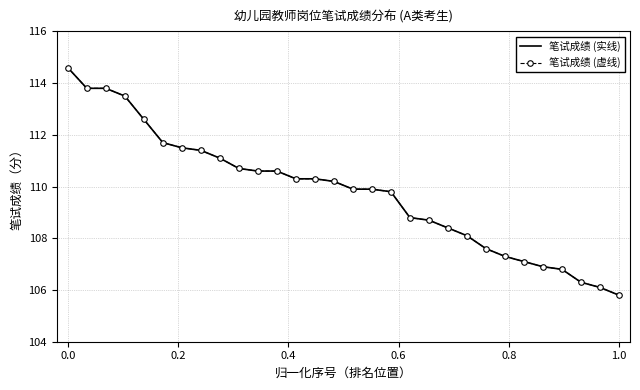

True or false: 笔试成绩 (实线) and 笔试成绩 (虚线) cross at least once.

False